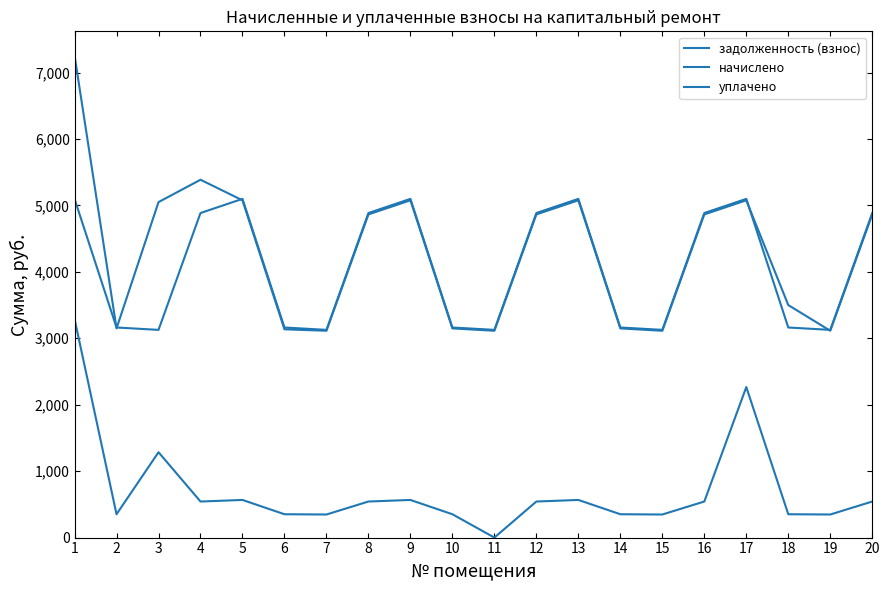

The уплачено series shows 3113.4 at 7. True or false?

True